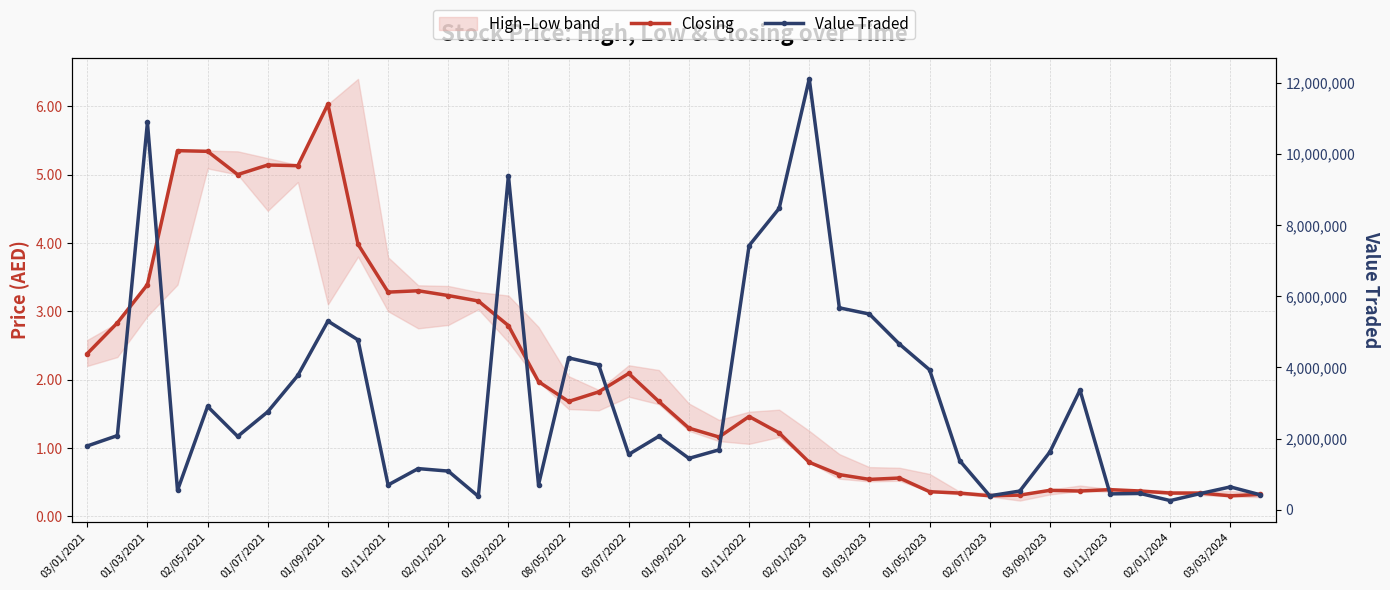

Which series has the widest spread of values?

Value Traded